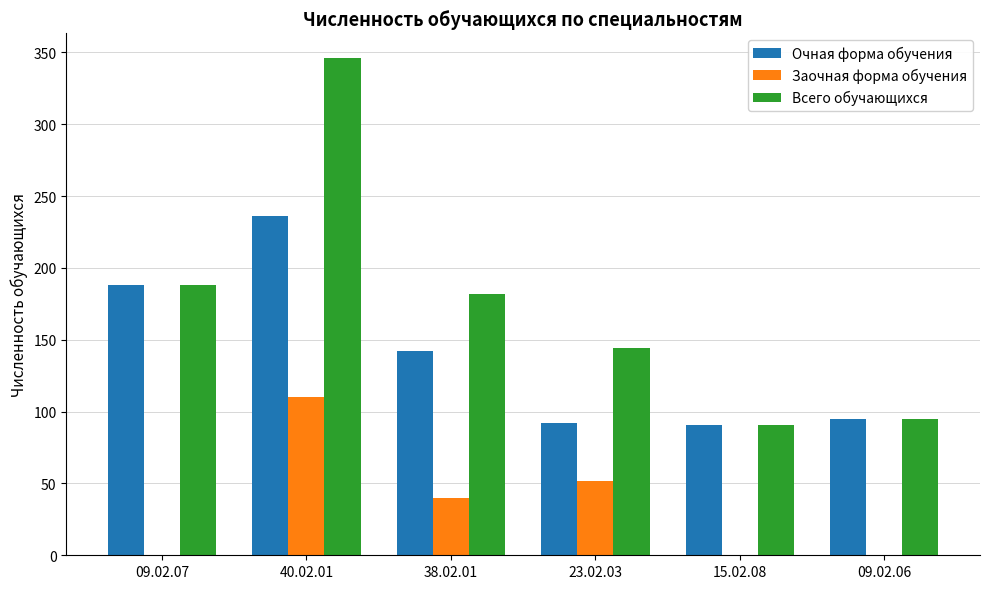

Is the value of Очная форма обучения at 23.02.03 greater than the value of Всего обучающихся at 23.02.03?

No